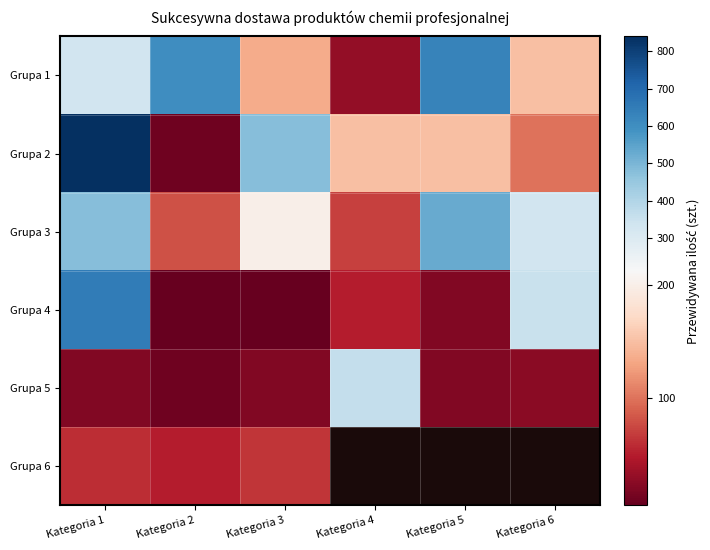

How many values in the Grupa 3 series exceed 335?

2